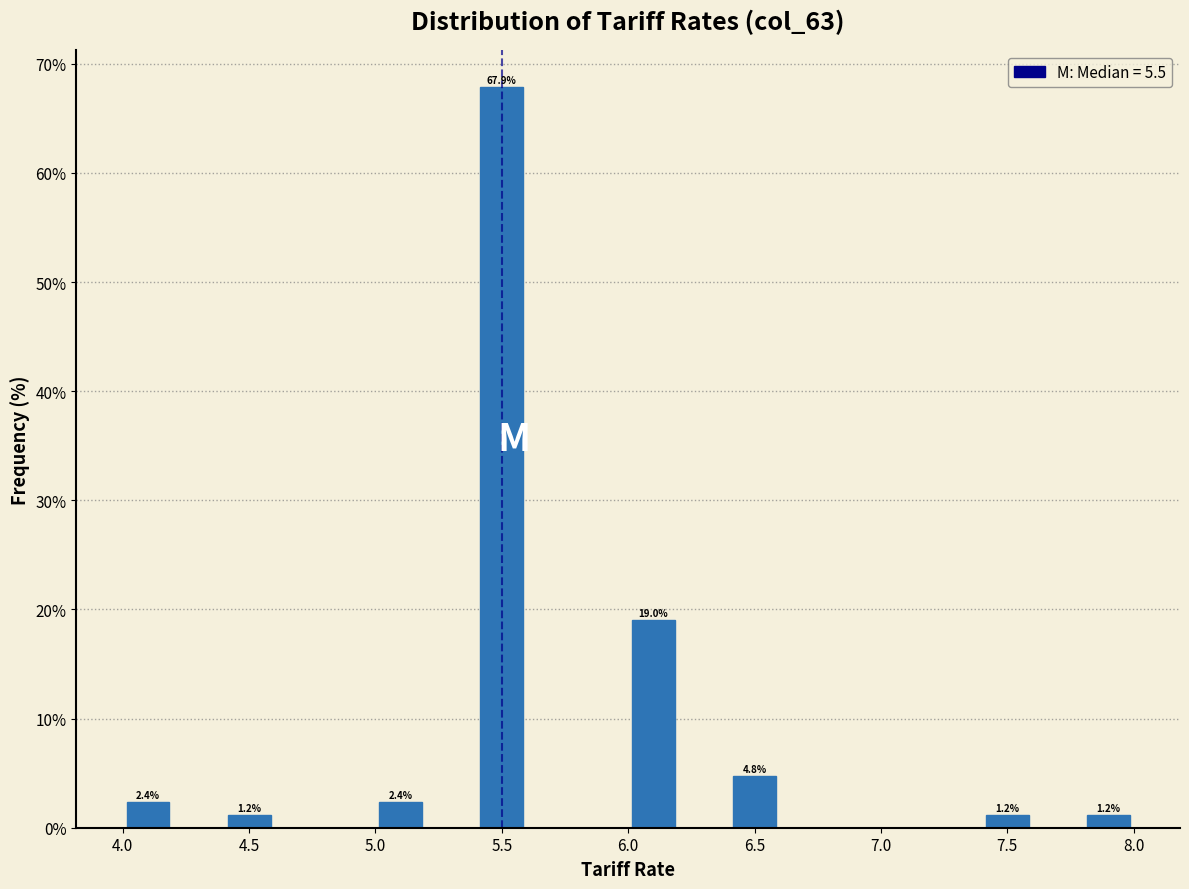

Over which range of the x-axis is the bar tallest?

5.4 to 5.6